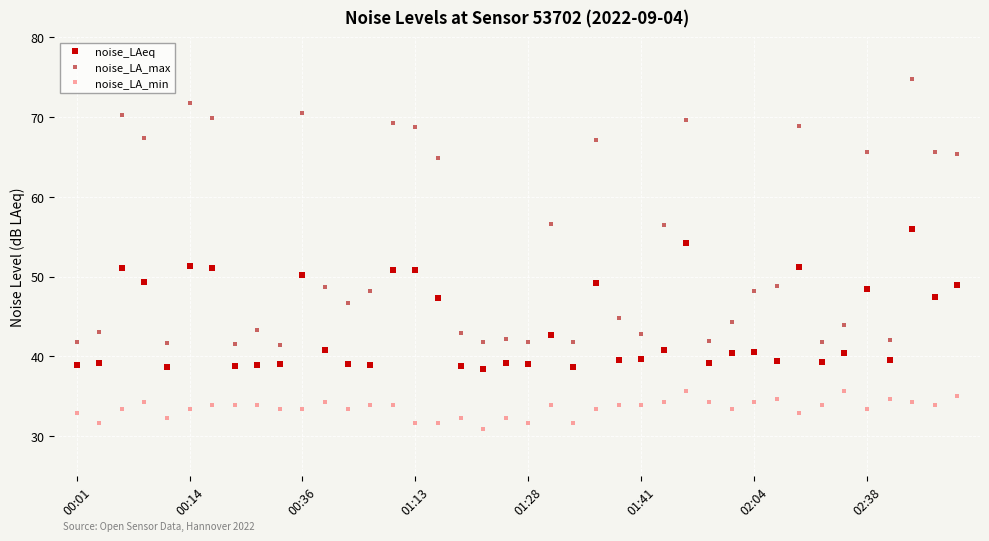

True or false: noise_LAeq and noise_LA_max intersect in this chart.

False